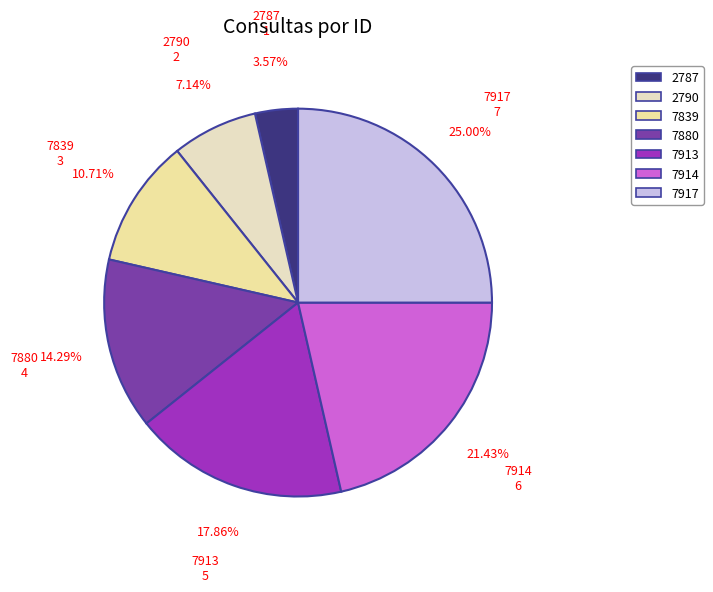

True or false: 7917 accounts for 25% of the total.

True